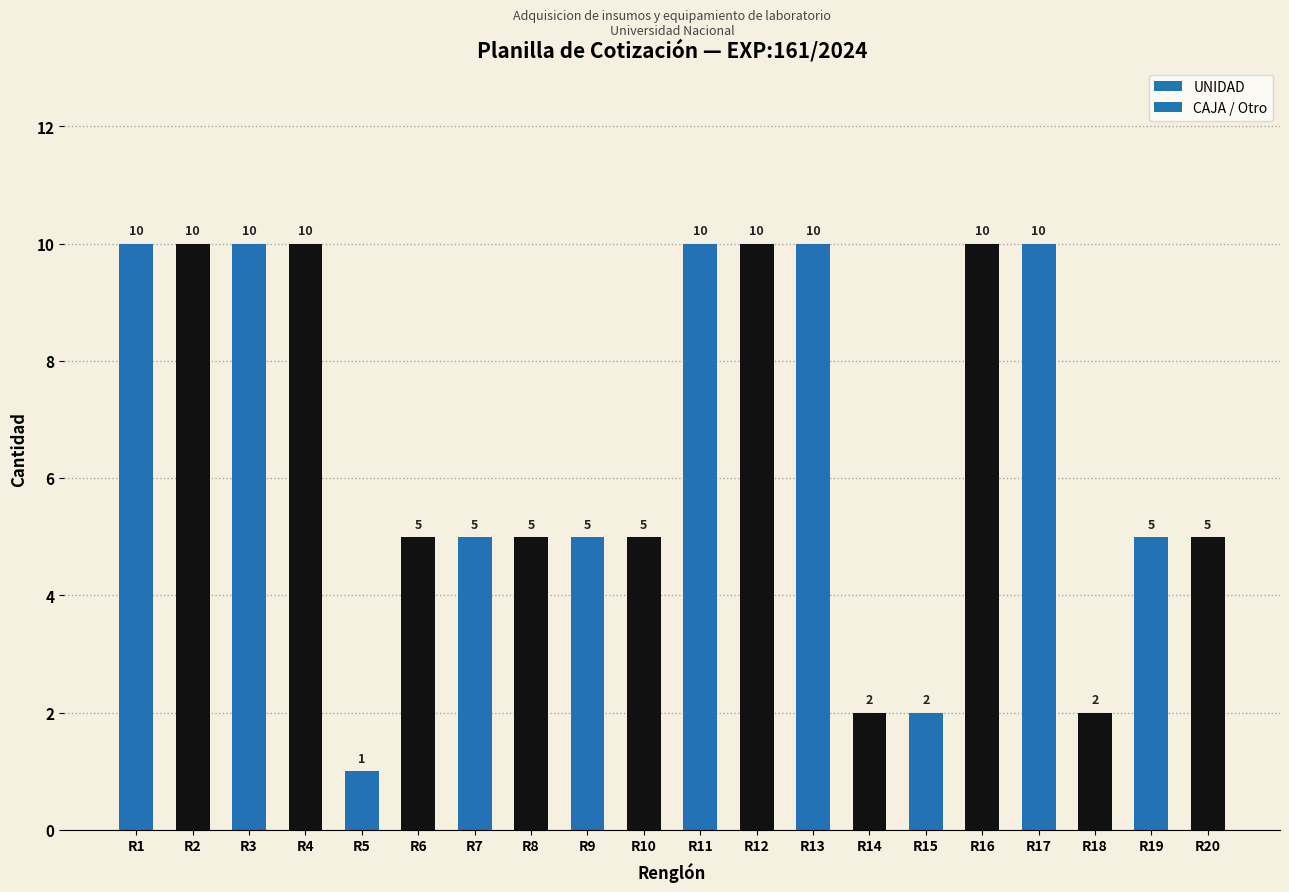

Reading left to right, what are all the values shown in this chart?

Cantidad: 10	10	10	10	1	5	5	5	5	5	10	10	10	2	2	10	10	2	5	5
Unidad_Type: 1	1	1	1	0	1	1	1	1	1	1	1	1	1	1	1	1	1	1	1